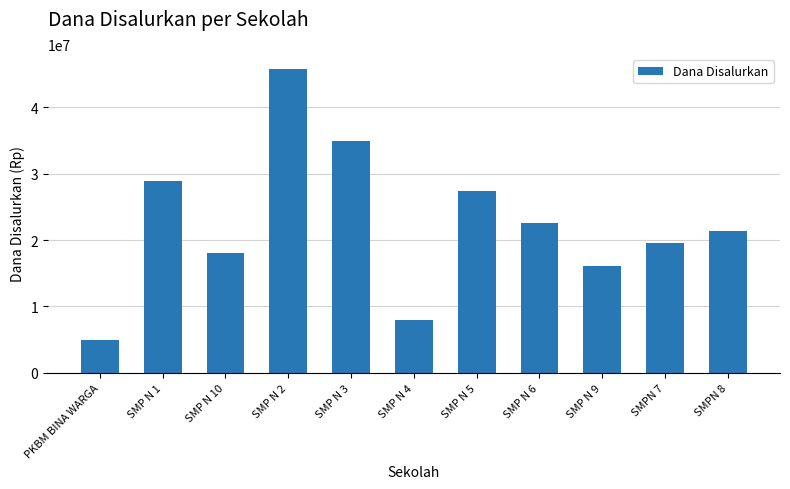

Reading left to right, extract all data points from this chart.

PKBM BINA WARGA=4875000	SMP N 1=28875000	SMP N 10=18000000	SMP N 2=45750000	SMP N 3=34875000	SMP N 4=7875000	SMP N 5=27375000	SMP N 6=22500000	SMP N 9=16125000	SMPN 7=19500000	SMPN 8=21375000